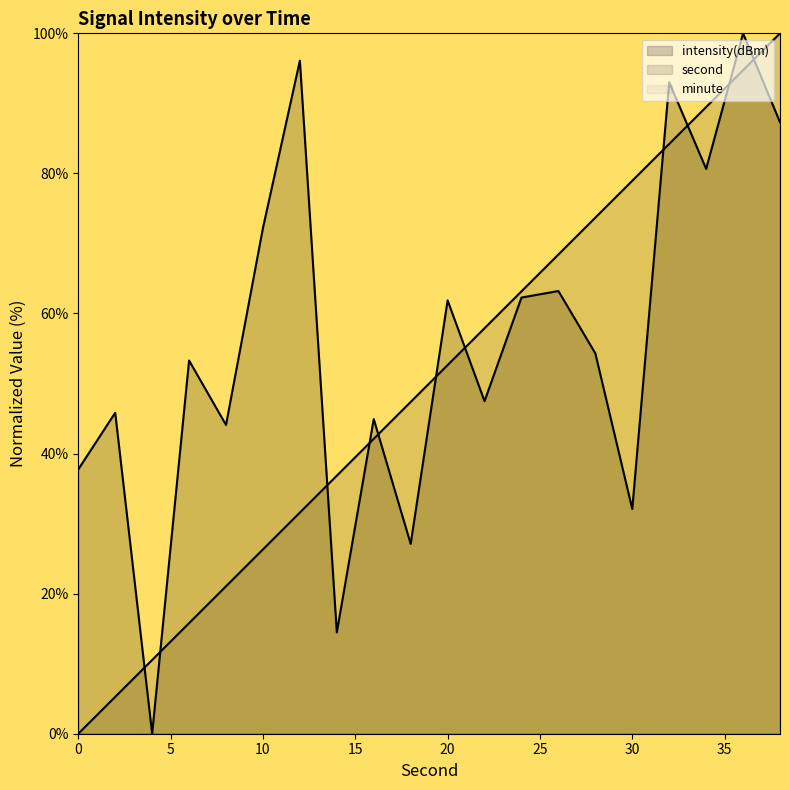

How many lines are shown in the chart?

3